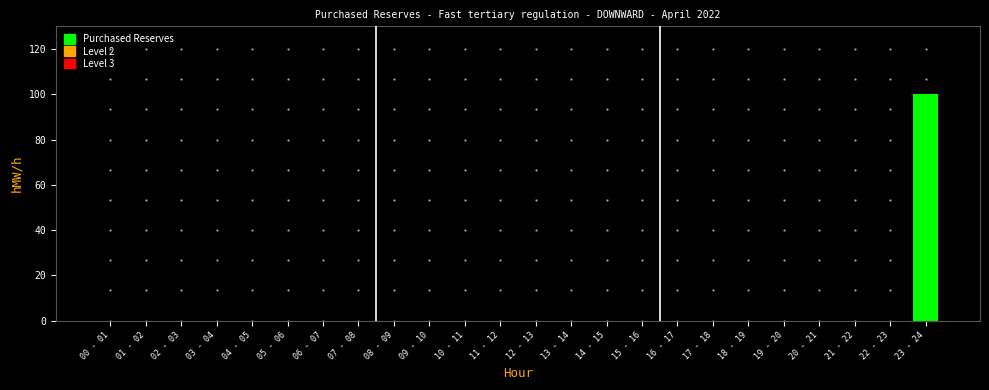

Reading left to right, list all the values displayed in this chart.

0	0	0	0	0	0	0	0	0	0	0	0	0	0	0	0	0	0	0	0	0	0	0	100